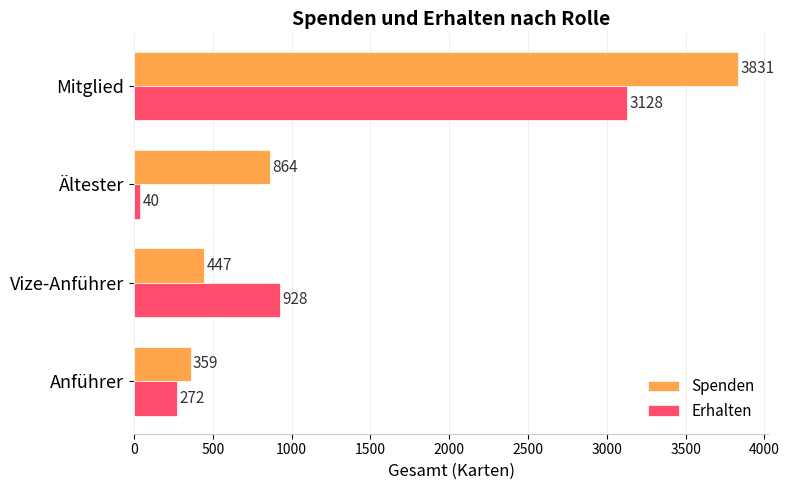

What is the average value of the Spenden series?

1375